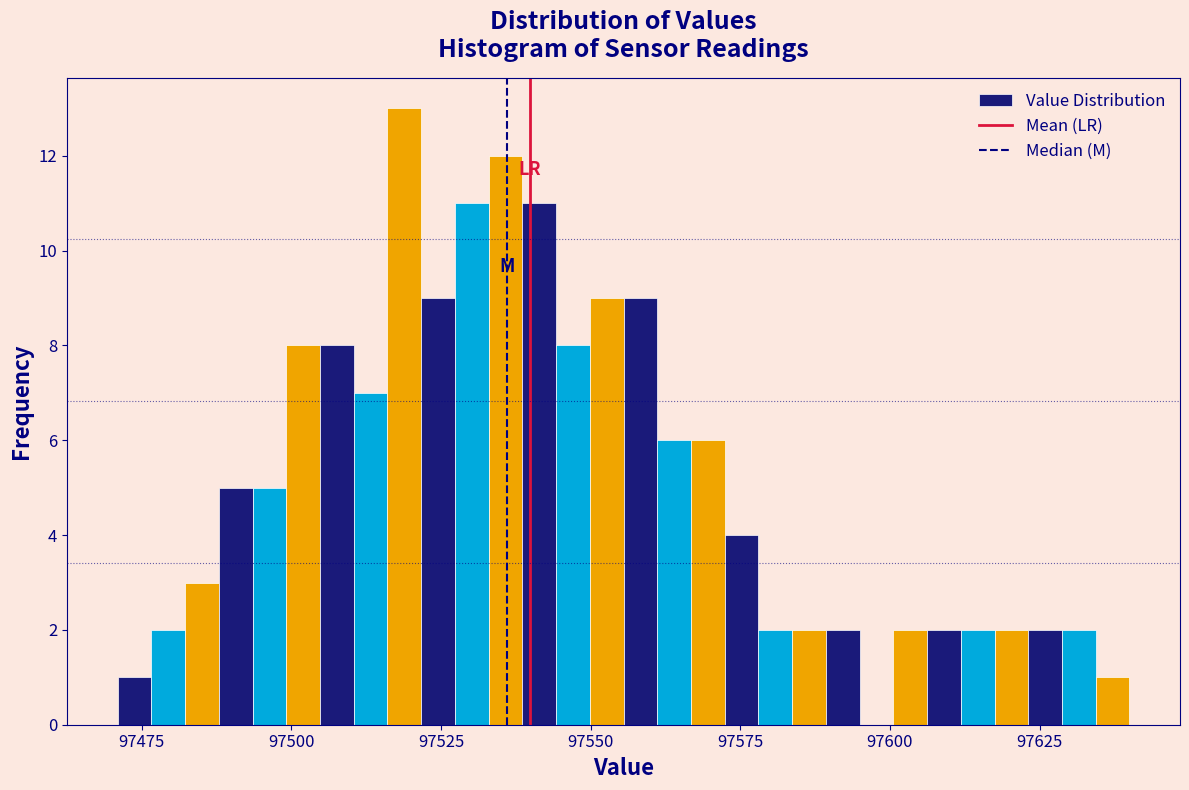

Read against the x-axis, roughly where is the centre of the tallest bar?

97520